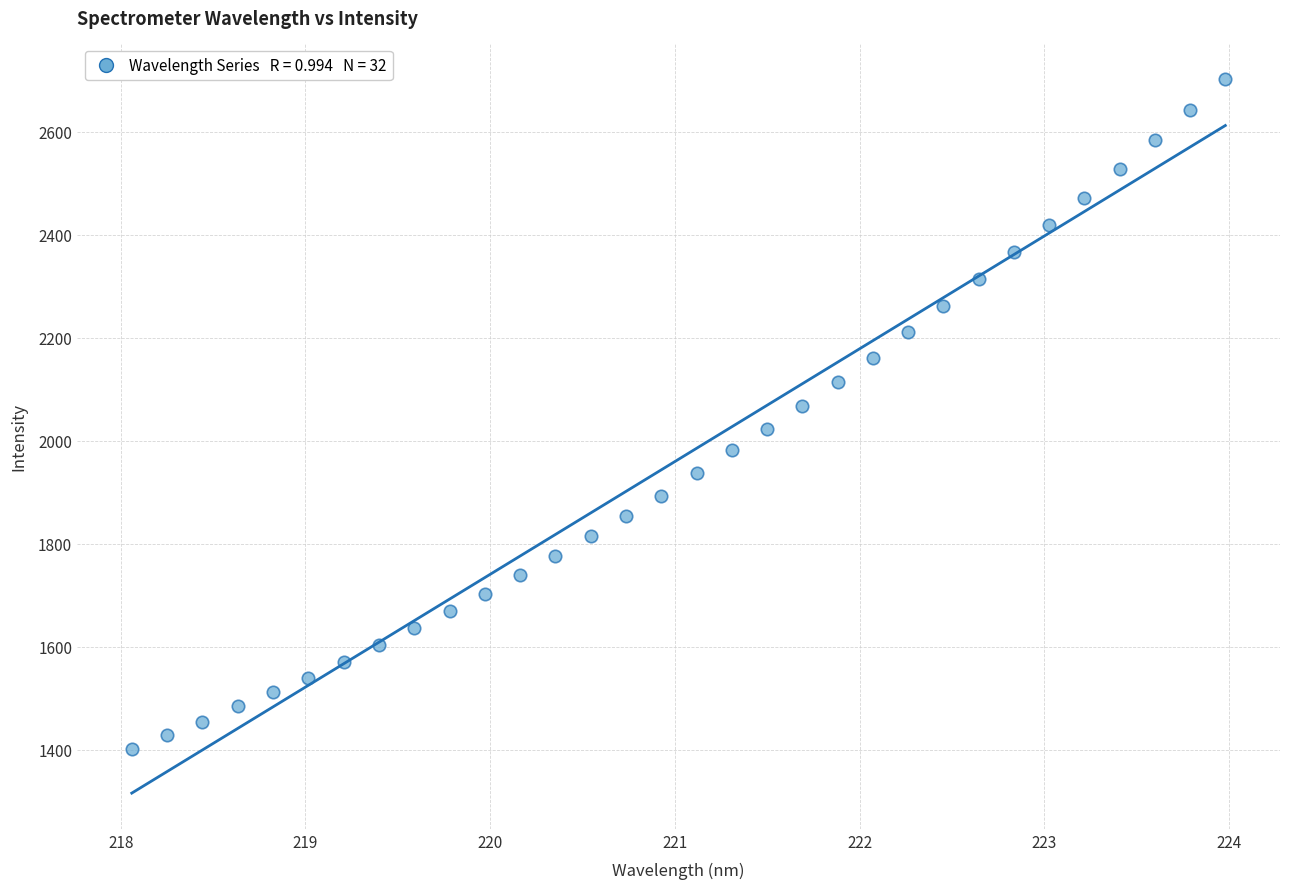

What is the range of Y values (max minus min)?

1300.6